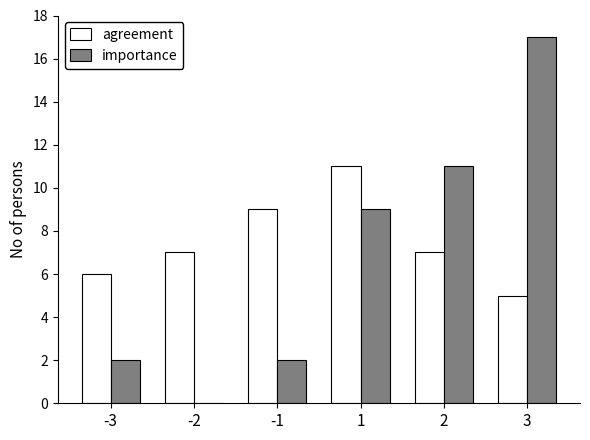

Which series changed the most between -1 and 3?

importance